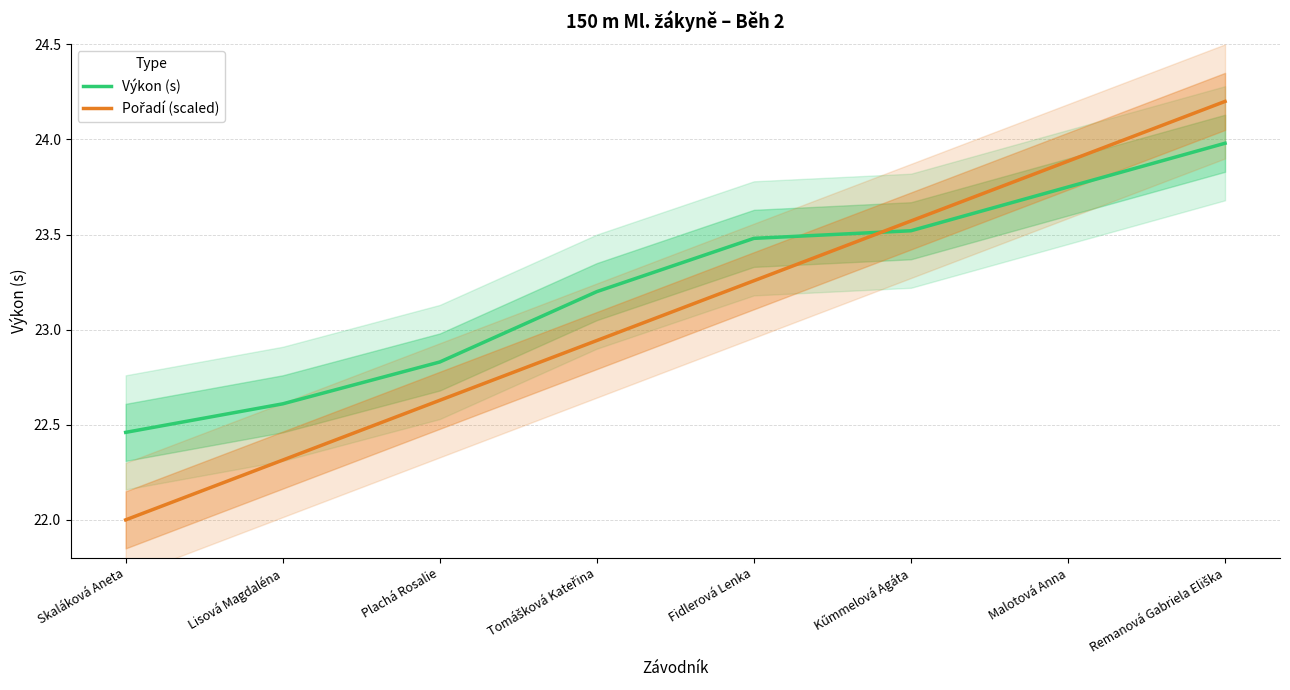

Which label corresponds to the largest value in the chart?

Remanová Gabriela Eliška